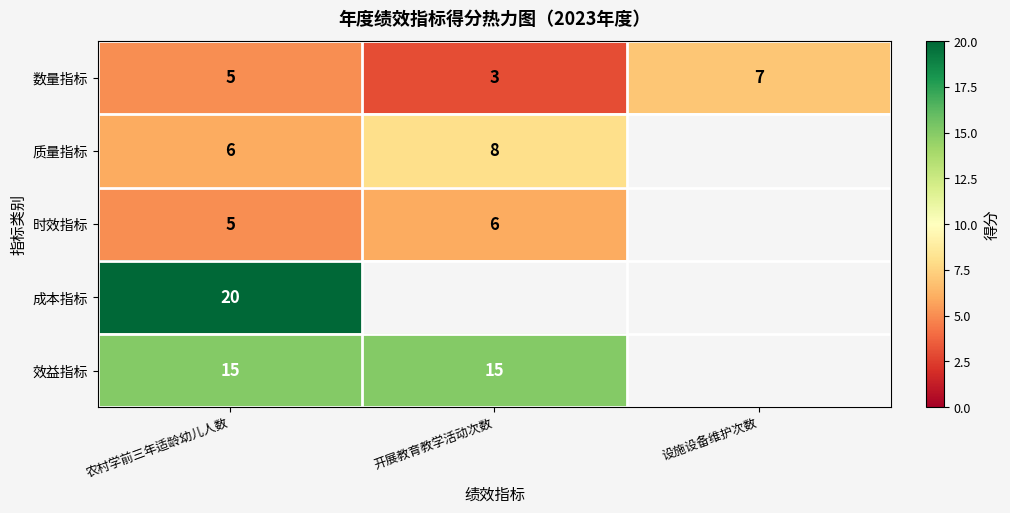

At which category is the sum across all series the highest?

农村学前三年适龄幼儿人数